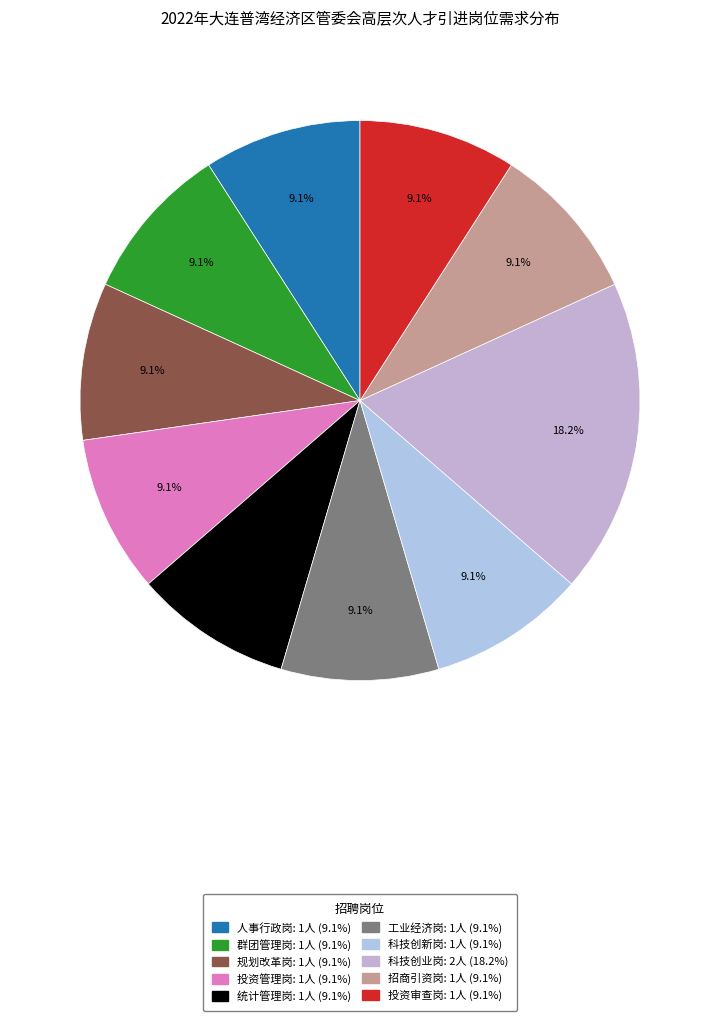

Which has a higher value, 统计管理岗 or 投资管理岗?

统计管理岗